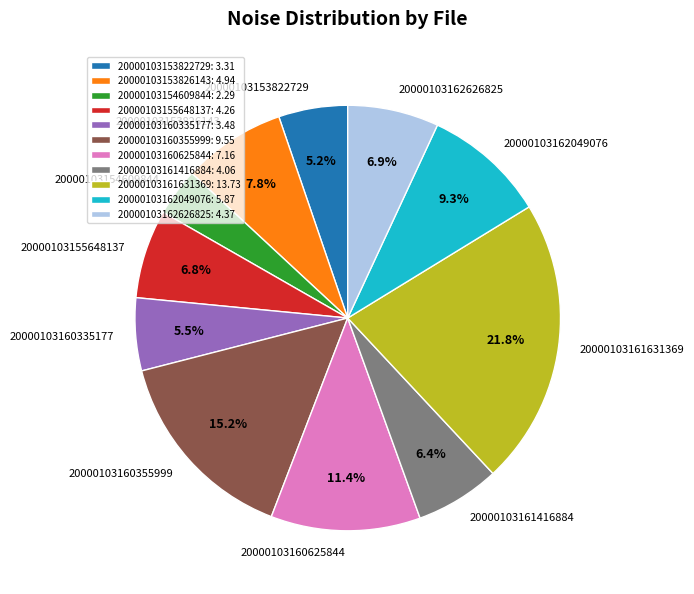

What percentage do 20000103162626825 and 20000103162049076 together represent?

16.2%